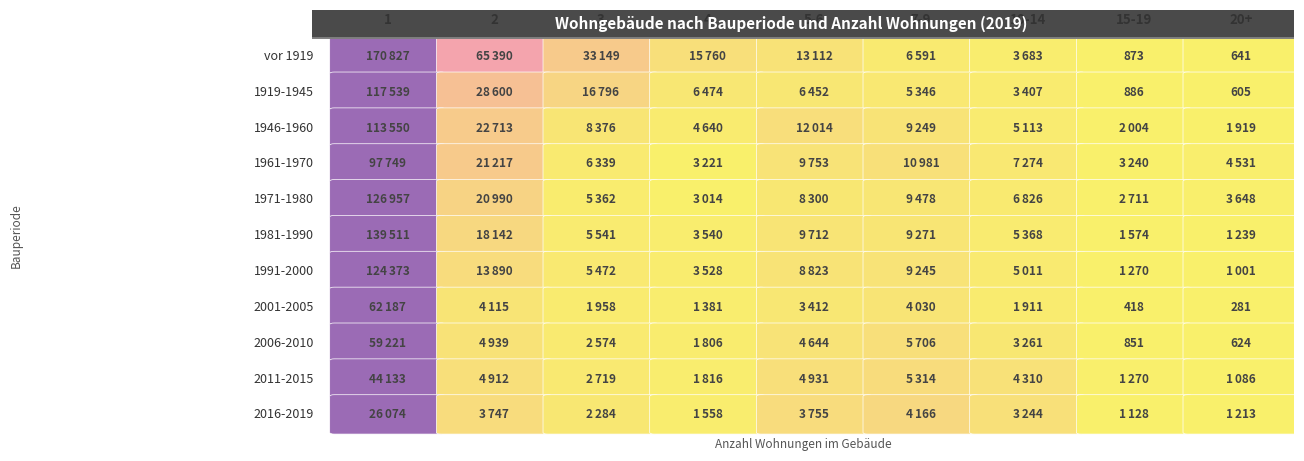

The value of 2006-2010 at 1 is 8175. True or false?

False